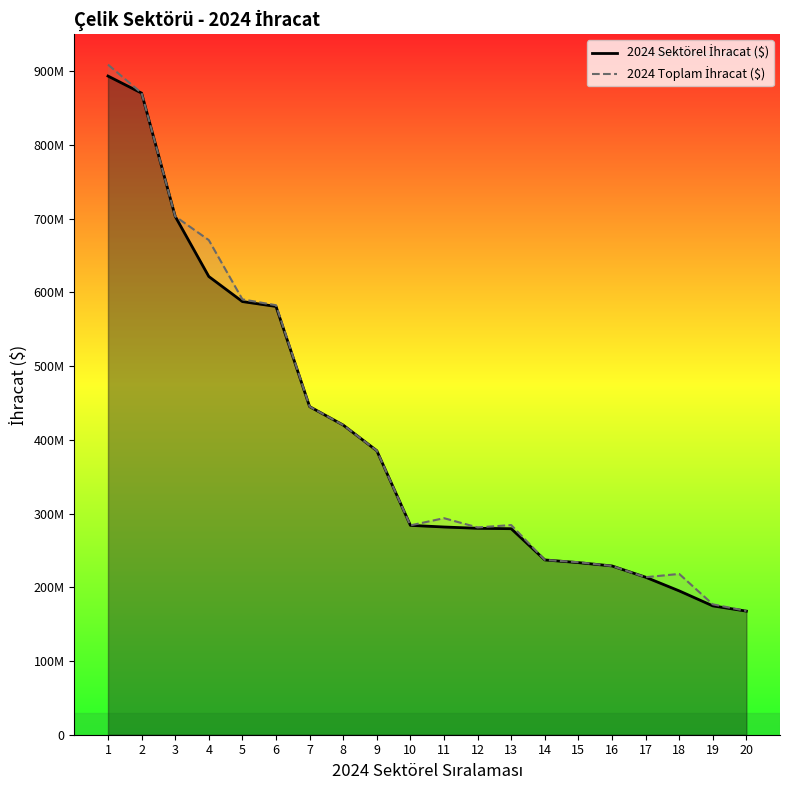

Between 8 and 6, which is larger?

6